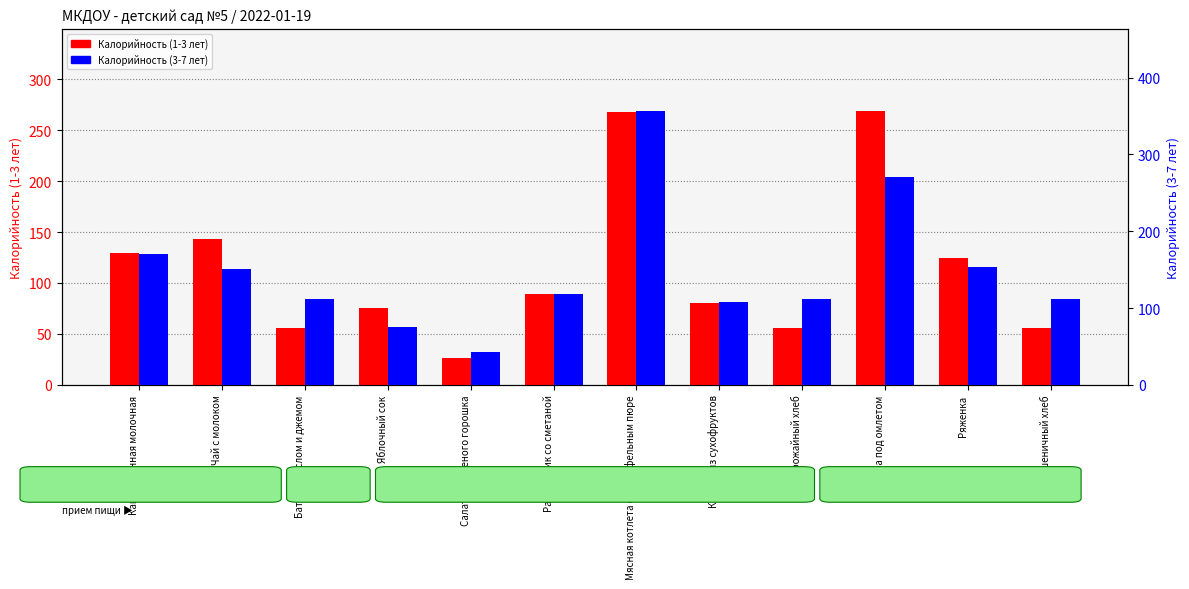

How many bars are there in total?

24